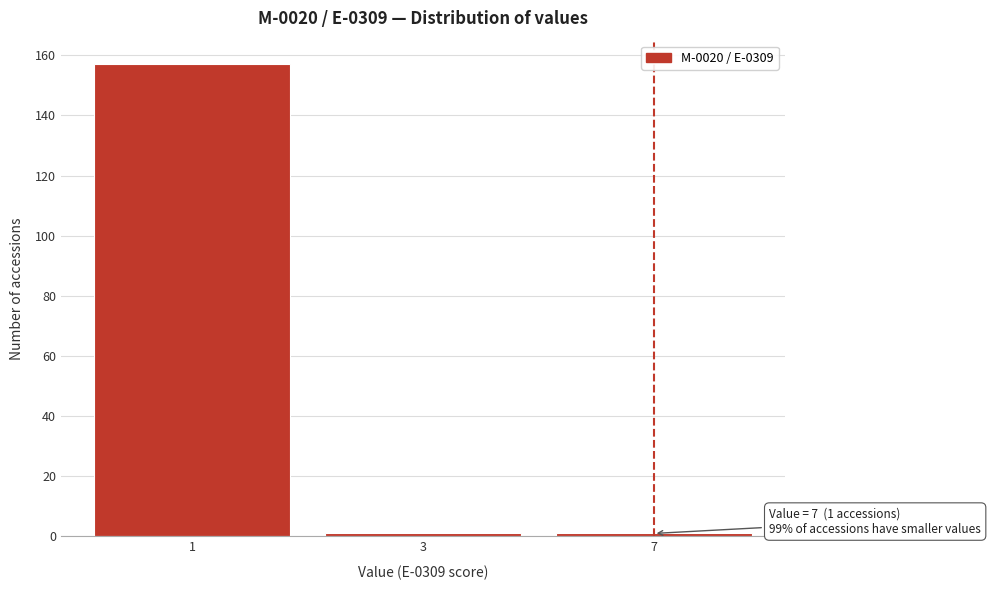

Reading left to right, what are all the values shown in this chart?

1=157	3=1	7=1